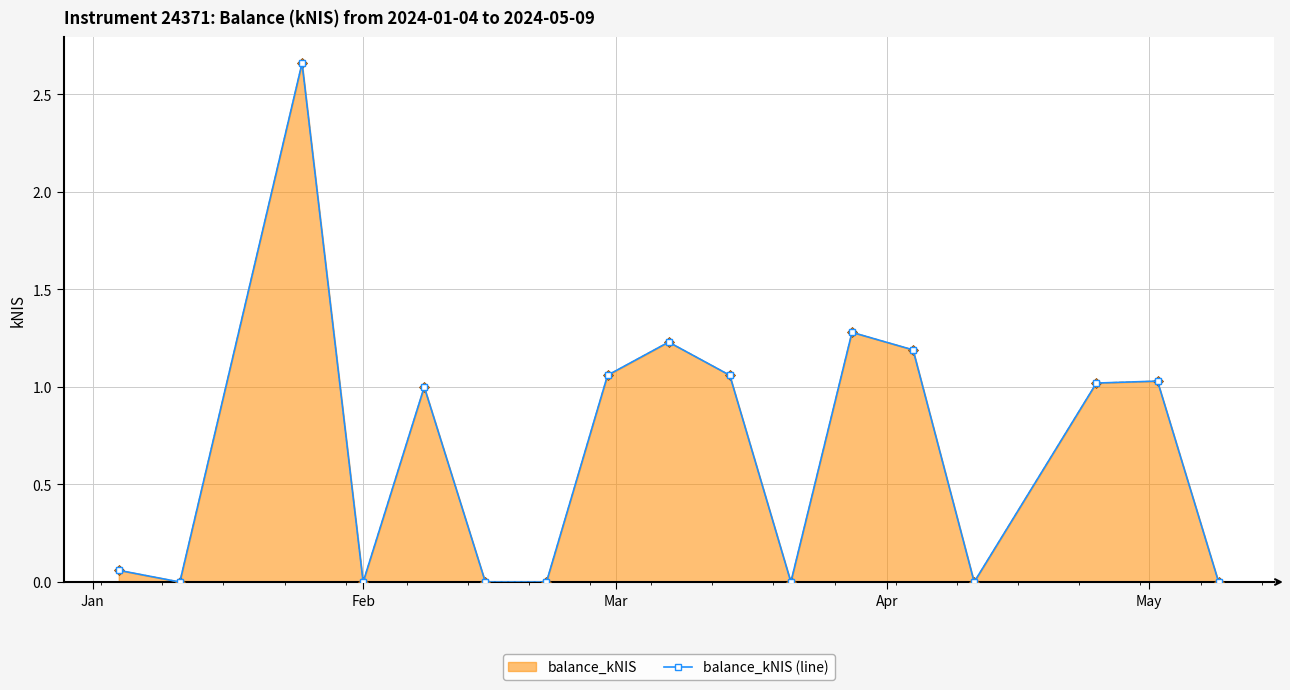

At which category does the chart reach its minimum across all series?

Feb